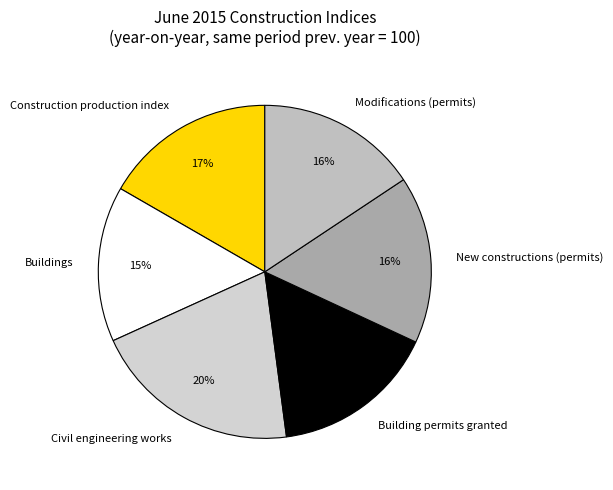

Approximately how many times larger is the value at New constructions (permits) compared to Modifications (permits)?

1.0